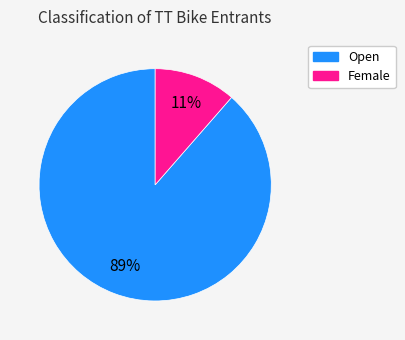

Which category has the biggest portion of the pie?

Open